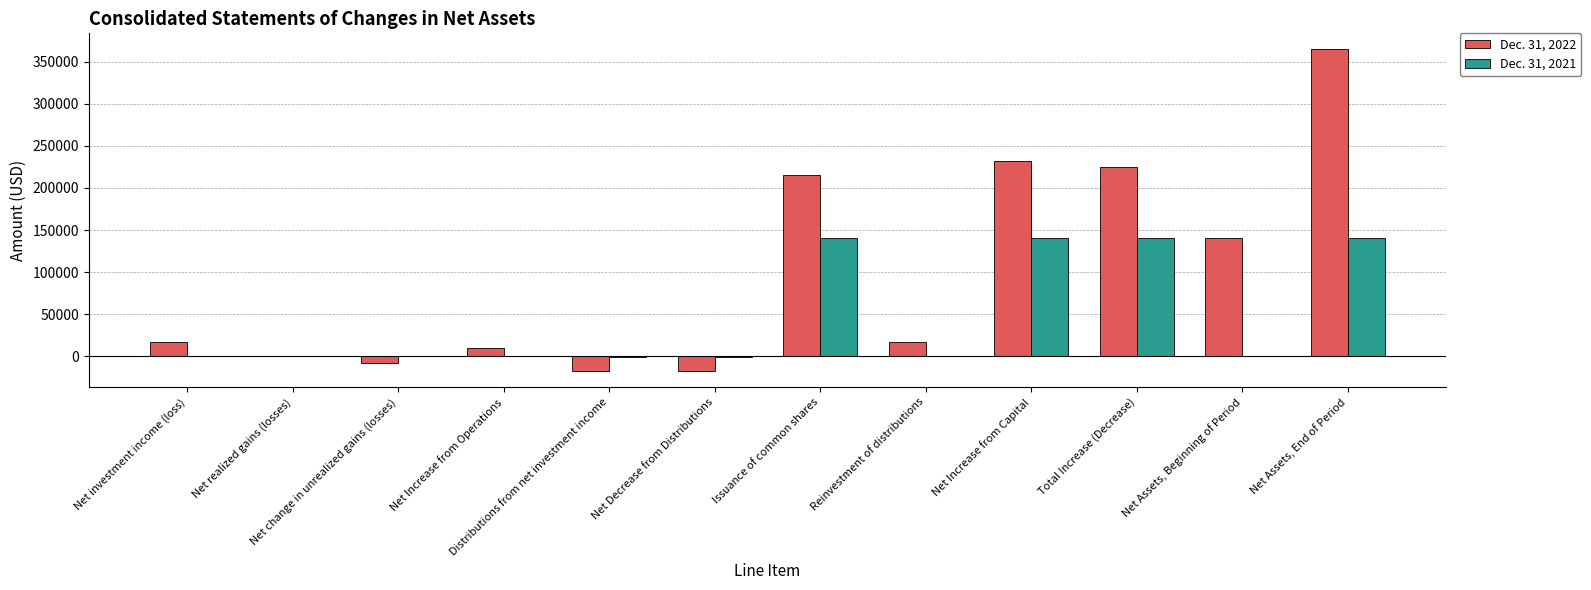

Which series has the largest total across all categories?

Dec. 31, 2022